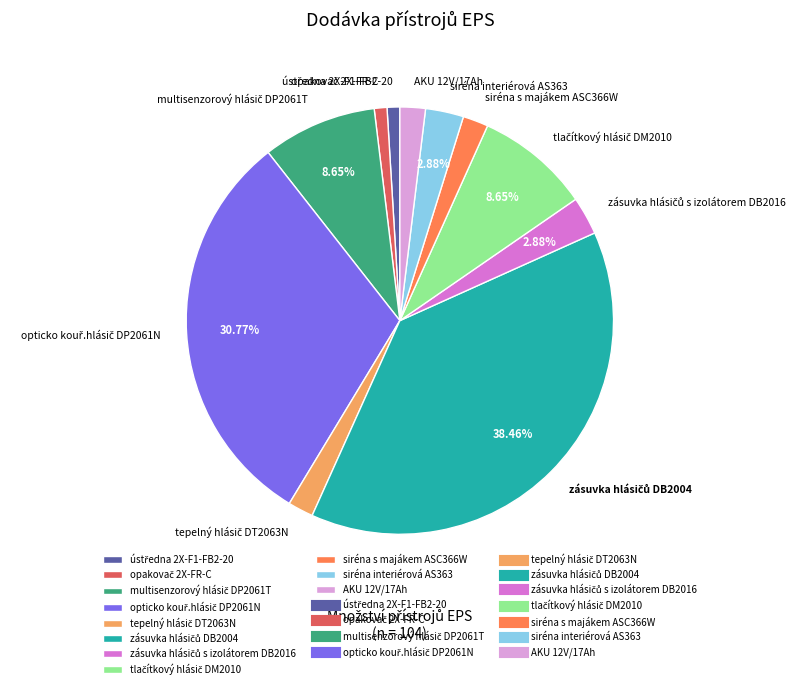

Is there a majority slice in this chart?

No